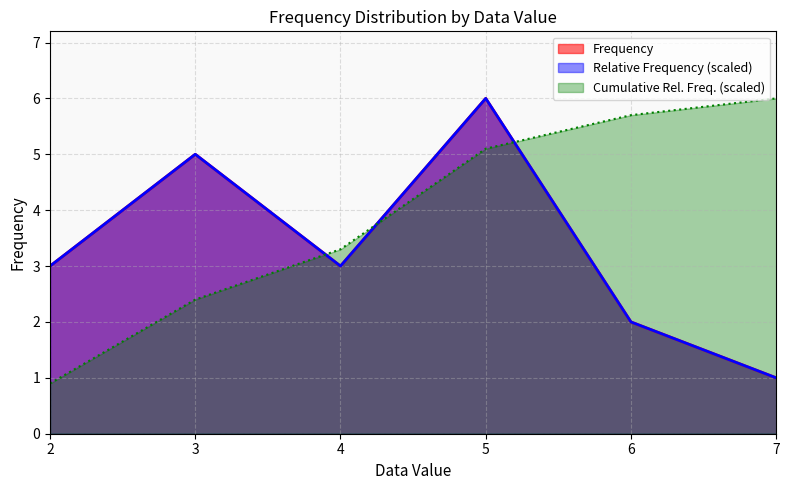

Reading left to right, what are all the values shown in this chart?

Frequency: 2=3.0	3=5.0	4=3.0	5=6.0	6=2.0	7=1.0
Relative Frequency: 2=3.0	3=5.0	4=3.0	5=6.0	6=2.0	7=1.0
Cumulative Relative Frequency: 2=0.9	3=2.4	4=3.3	5=5.1	6=5.7	7=6.0